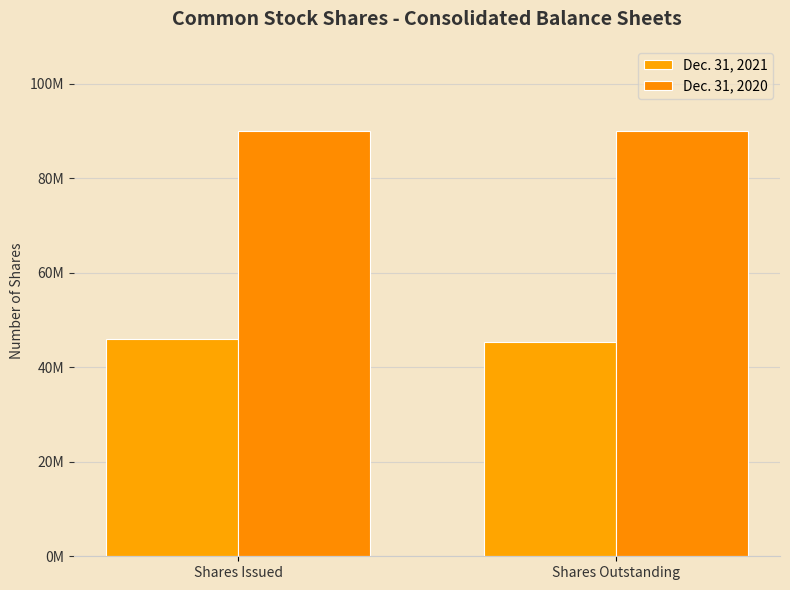

At Shares Outstanding, list the series in order from largest to smallest.

Dec. 31, 2020, Dec. 31, 2021